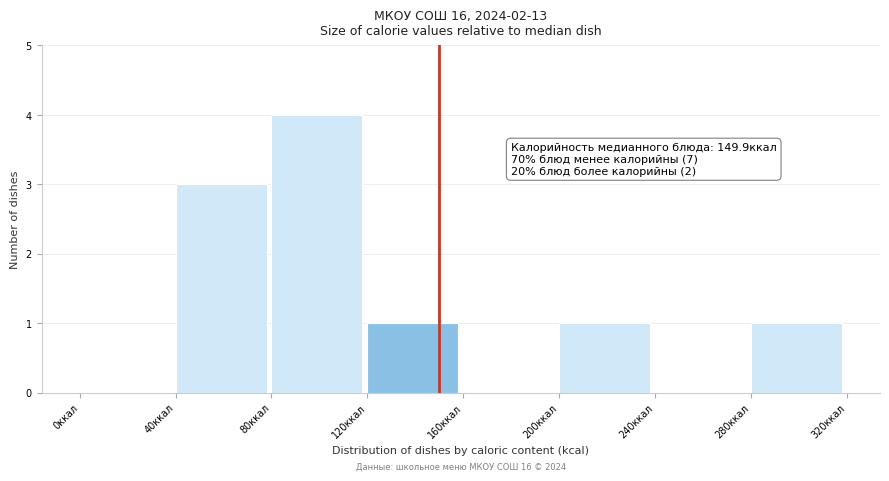

Which range on the x-axis has the tallest bar?

80 to 120